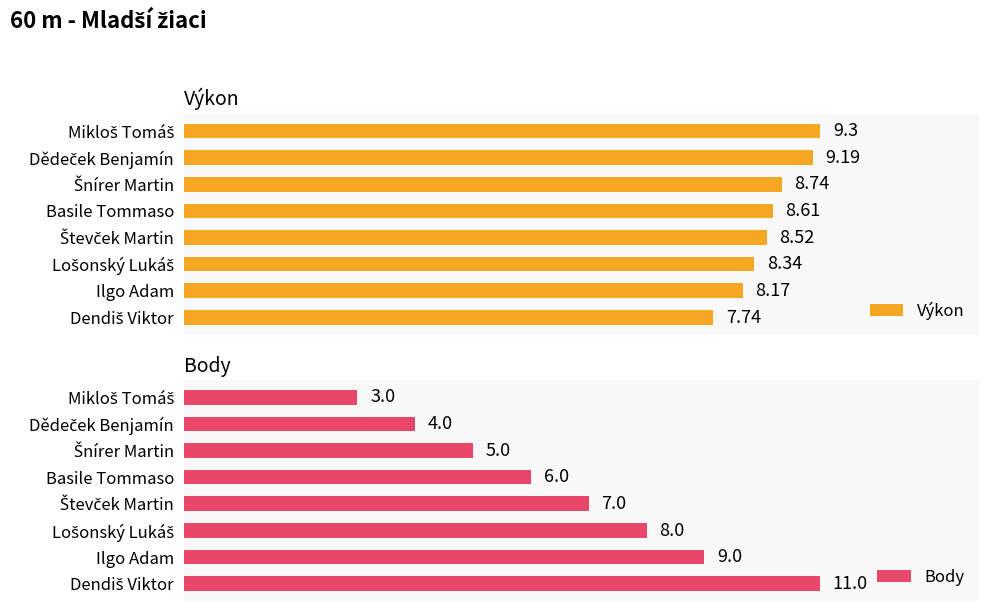

At which label is Výkon closest to 8?

Ilgo Adam